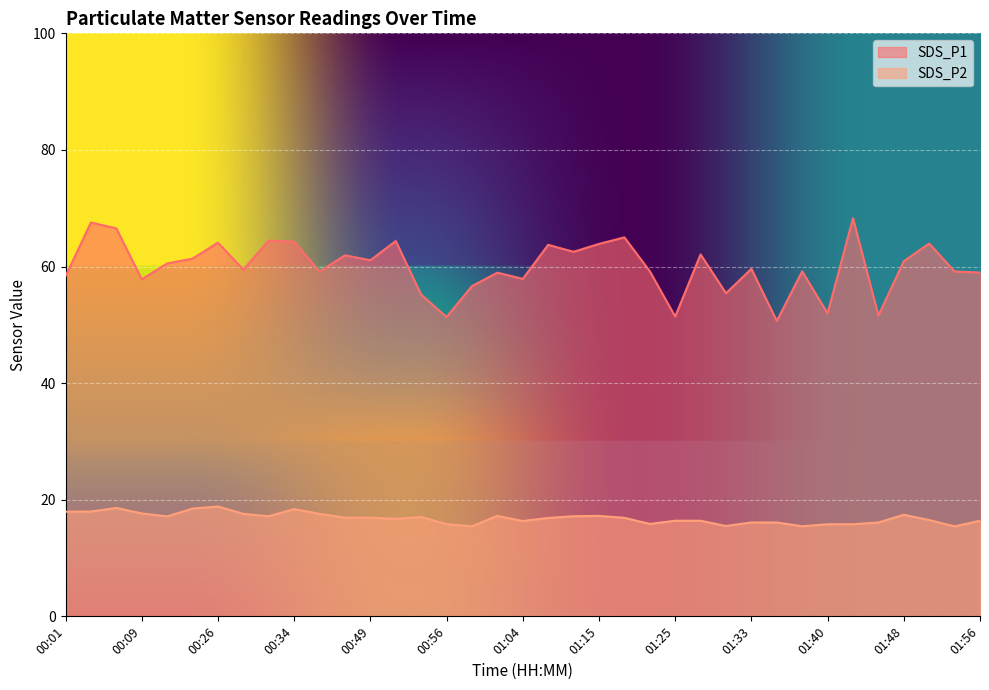

Reading left to right, list all the values displayed in this chart.

SDS_P1: 58.4	67.5	66.5	57.8	60.5	61.4	64.1	59.5	64.5	64.2	59.1	61.9	61.1	64.4	55.2	51.4	56.6	59.0	57.9	63.7	62.5	63.9	65.0	59.2	51.4	62.1	55.4	59.6	50.7	59.2	52.0	68.3	51.6	60.9	64.0	59.1	59.0
SDS_P2: 17.9	18.0	18.6	17.6	17.1	18.5	18.9	17.6	17.2	18.4	17.6	16.9	16.9	16.7	17.1	15.8	15.4	17.2	16.4	16.9	17.2	17.2	16.9	15.8	16.4	16.4	15.5	16.1	16.1	15.4	15.8	15.8	16.1	17.4	16.5	15.4	16.4